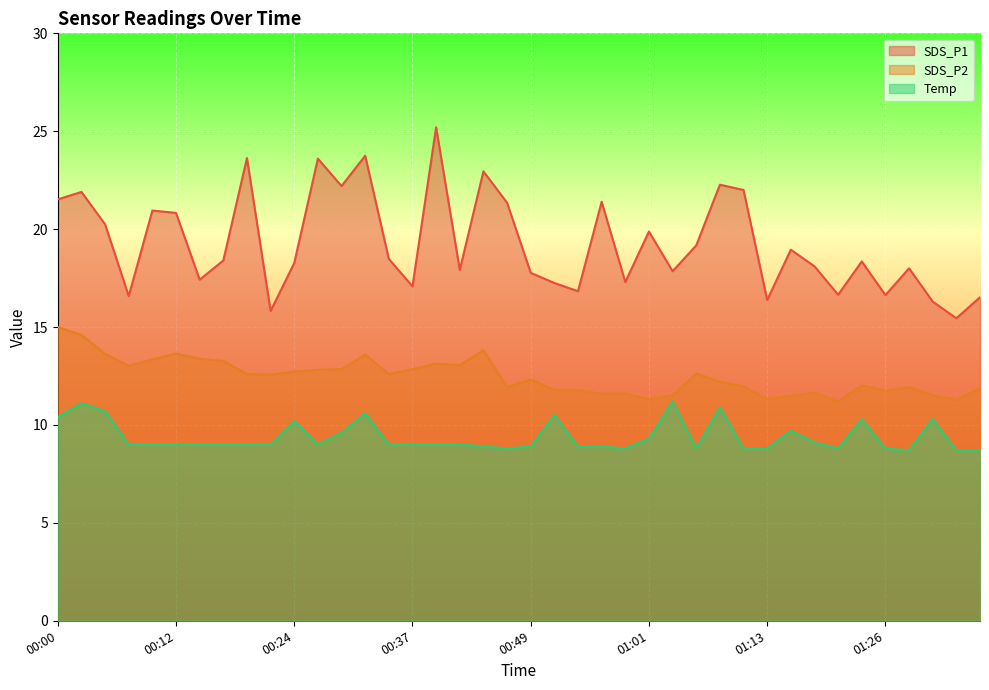

True or false: SDS_P1 has more than 0 interior local peaks.

True